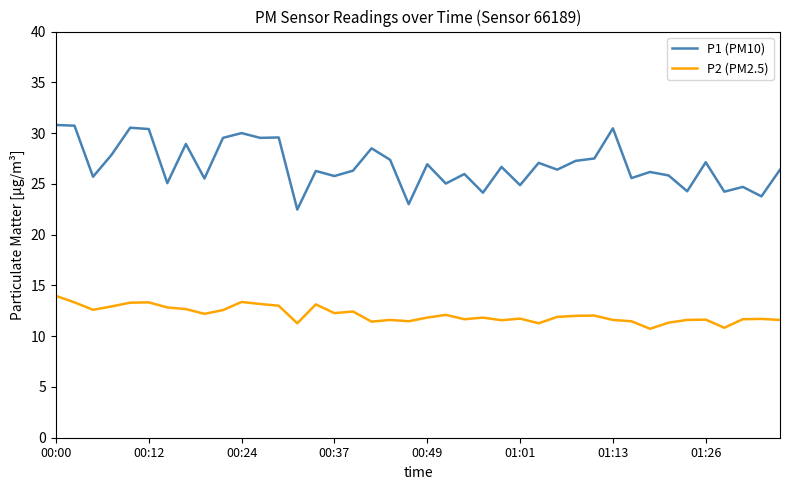

What is the maximum value for P1 (PM10)?

30.8